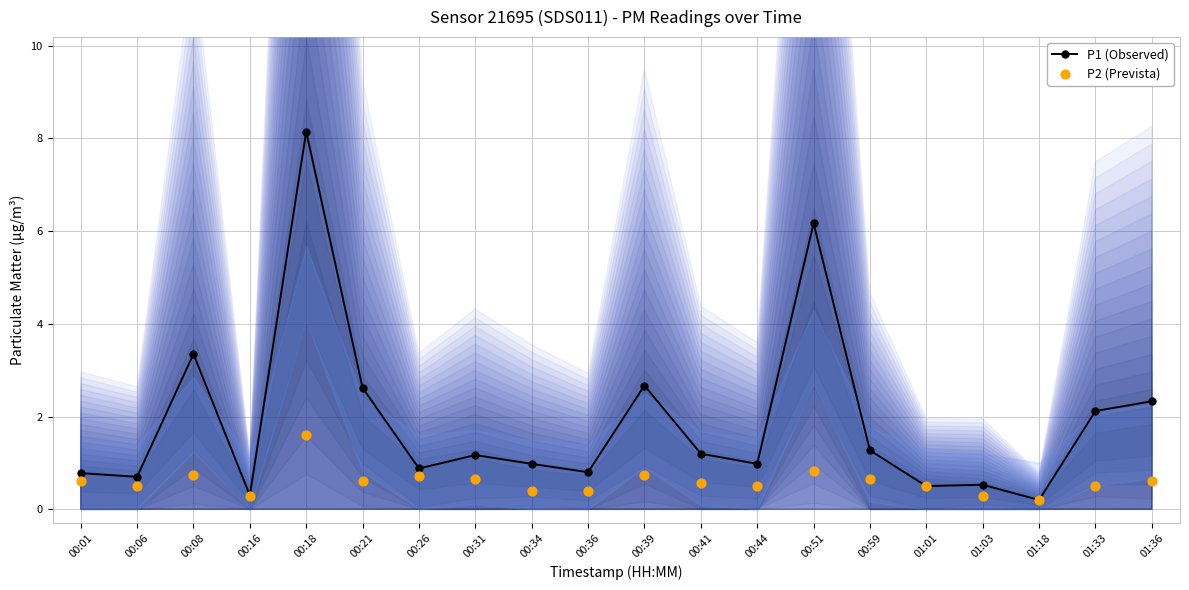

Which series has the widest spread of Y values?

P1 (Observed)